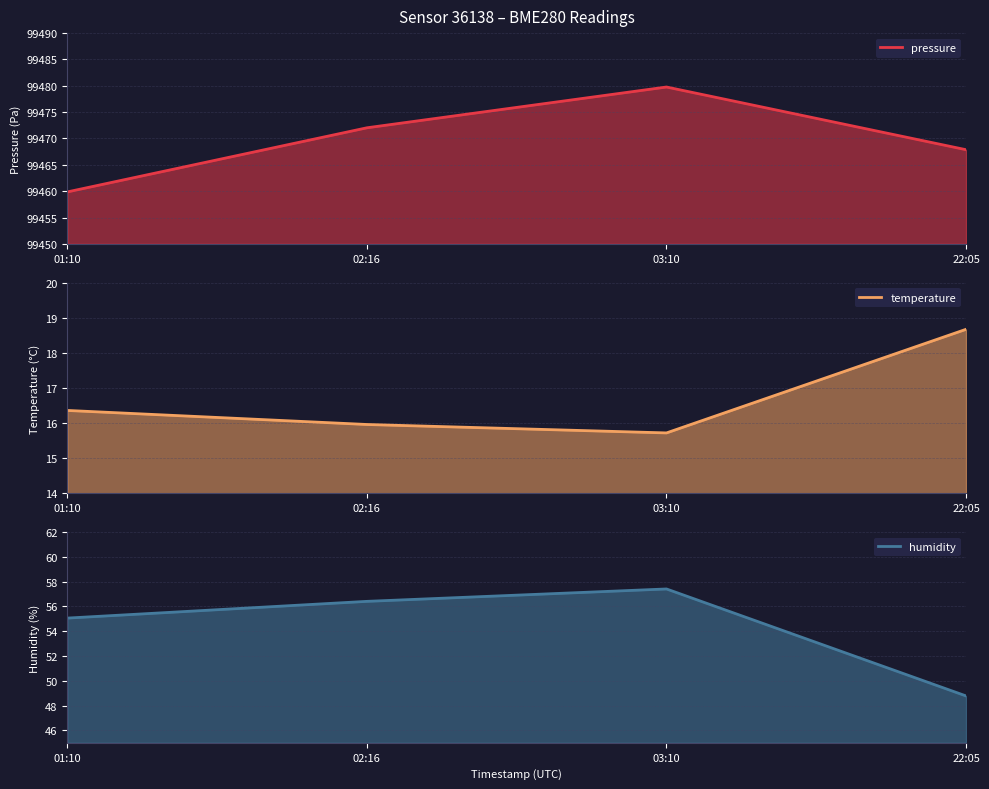

True or false: humidity and temperature cross at least once.

False